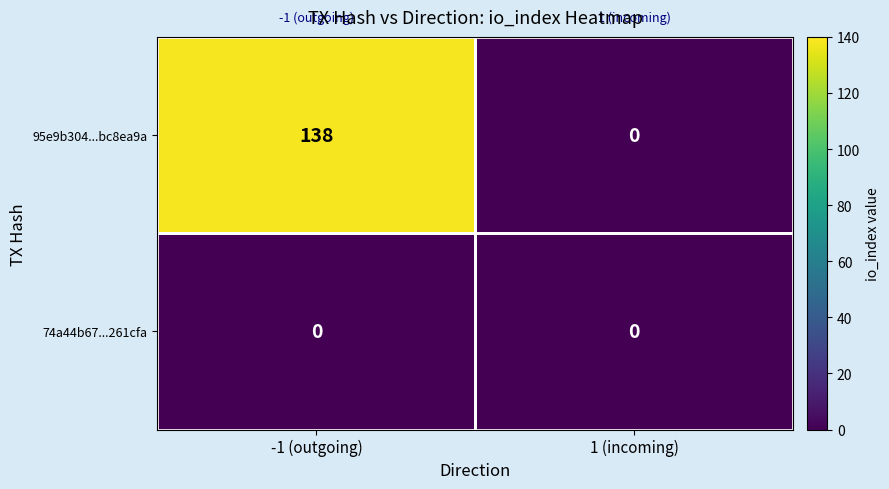

True or false: 74a44b67...261cfa has a value of 0 at -1 (outgoing).

True